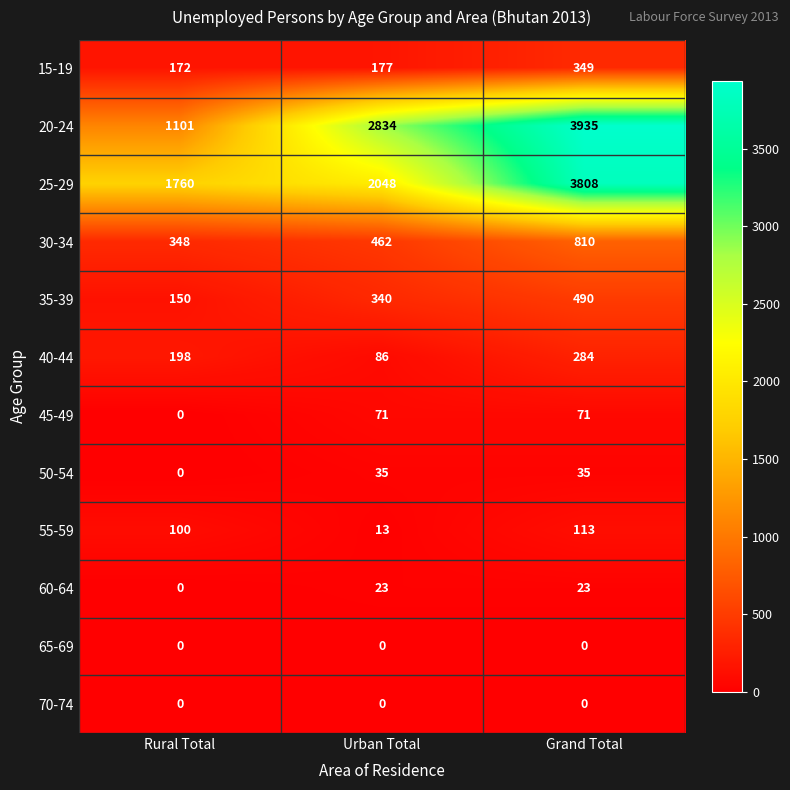

What is the total value across all series at Urban Total?

6089